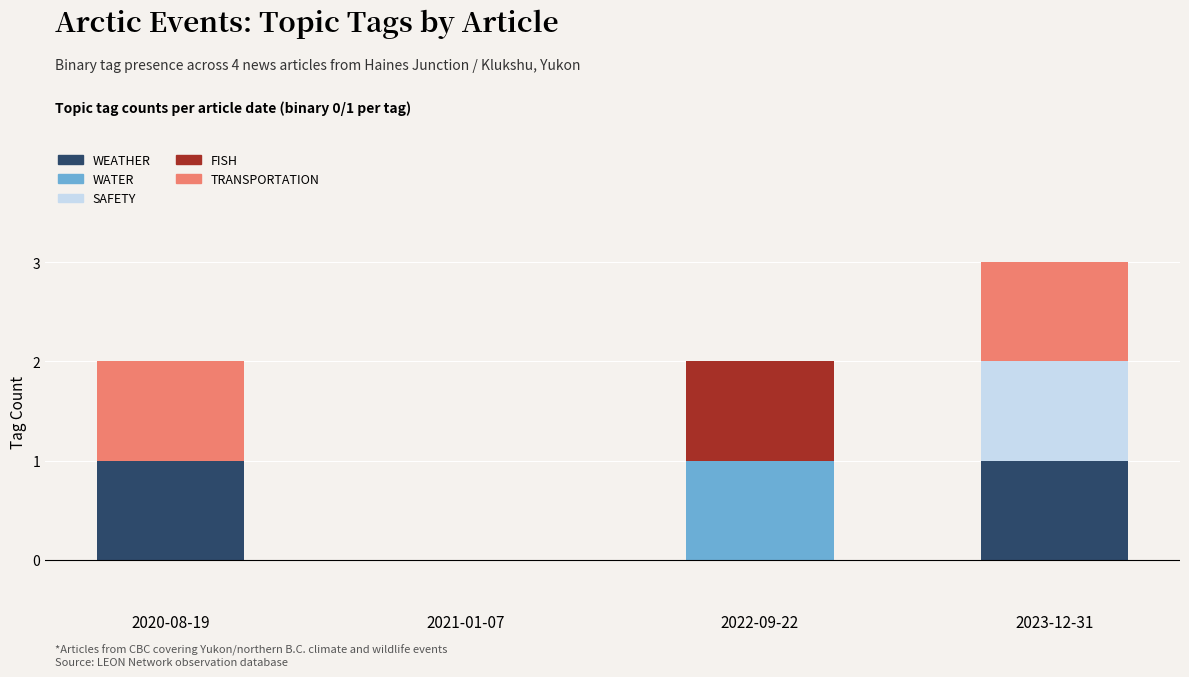

Reading right to left, what are the values for WEATHER?

2023-12-31=1	2022-09-22=0	2021-01-07=0	2020-08-19=1